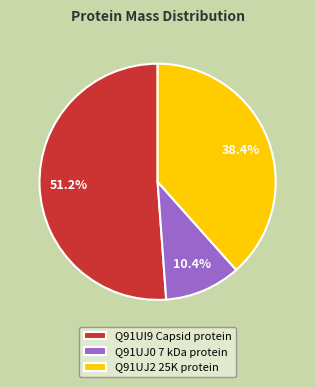

Is it true that Q91UJ2 25K protein is 25% of the pie?

False